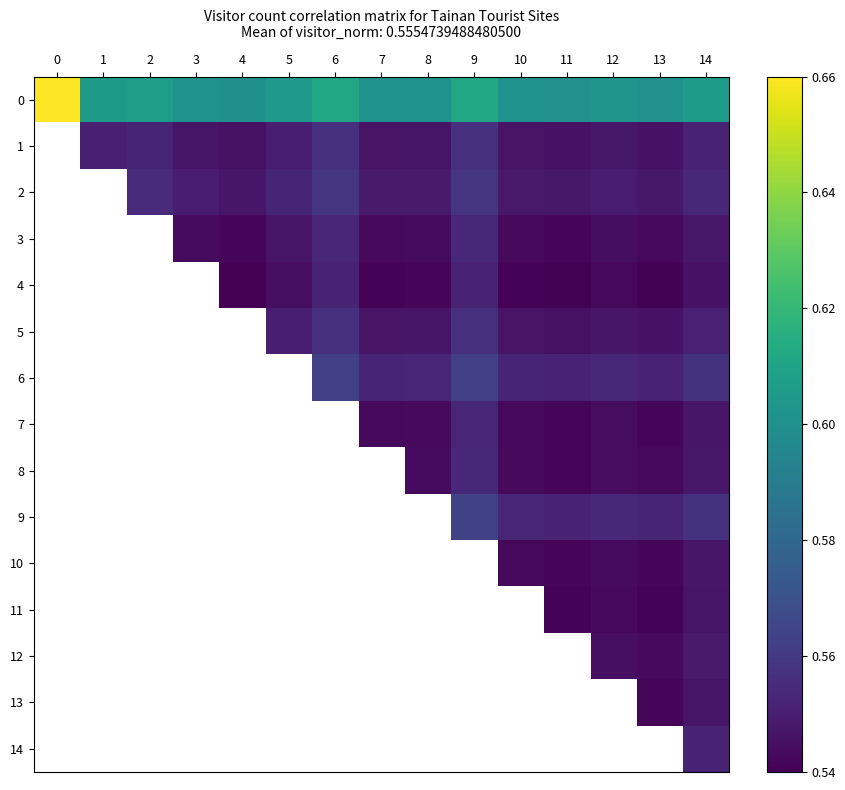

Count the number of data series in this chart.

15